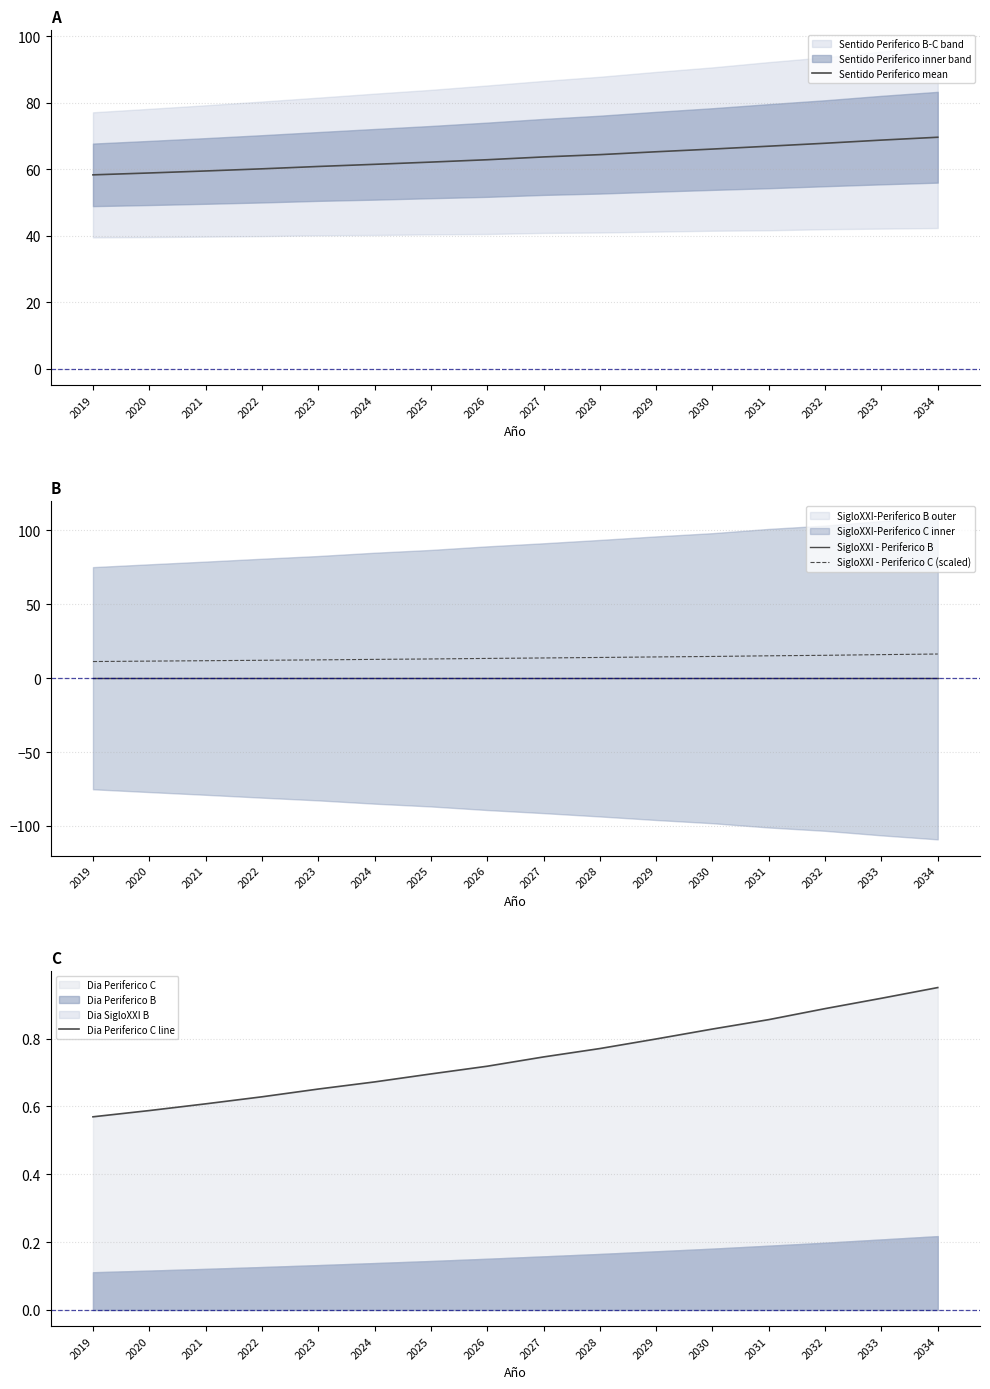

True or false: SigloXXI - Periferico B and SigloXXI - Periferico C (scaled) cross at least once.

False